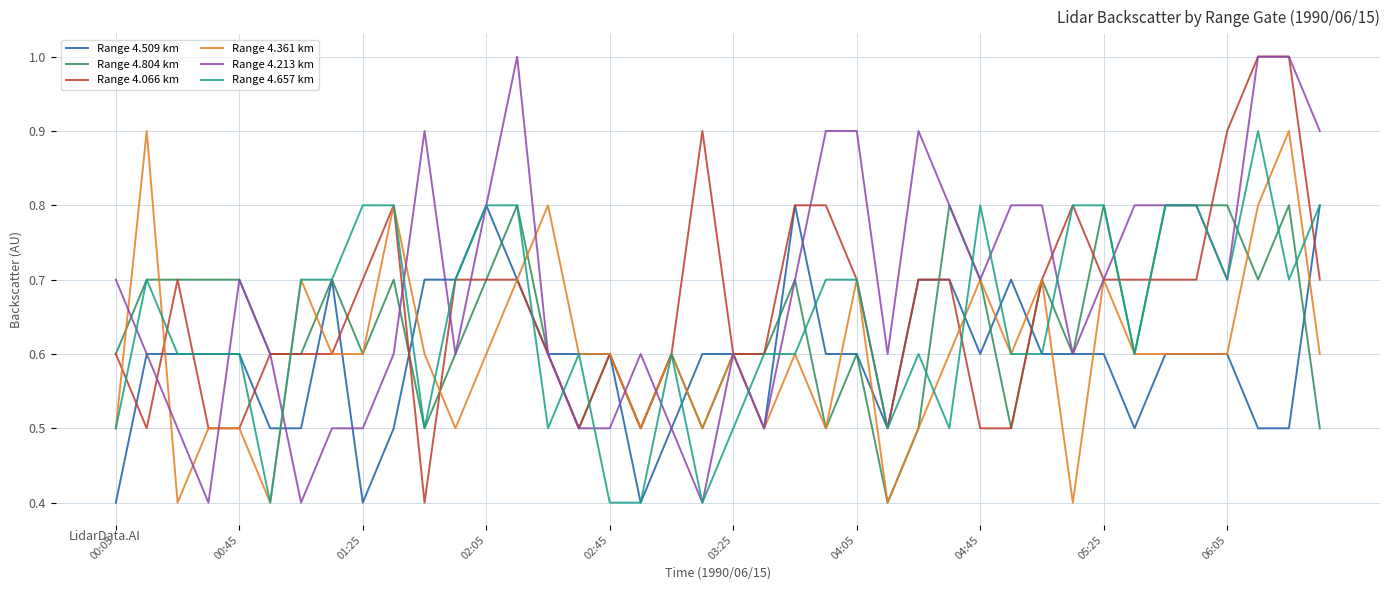

What is the greatest value displayed?

1.0